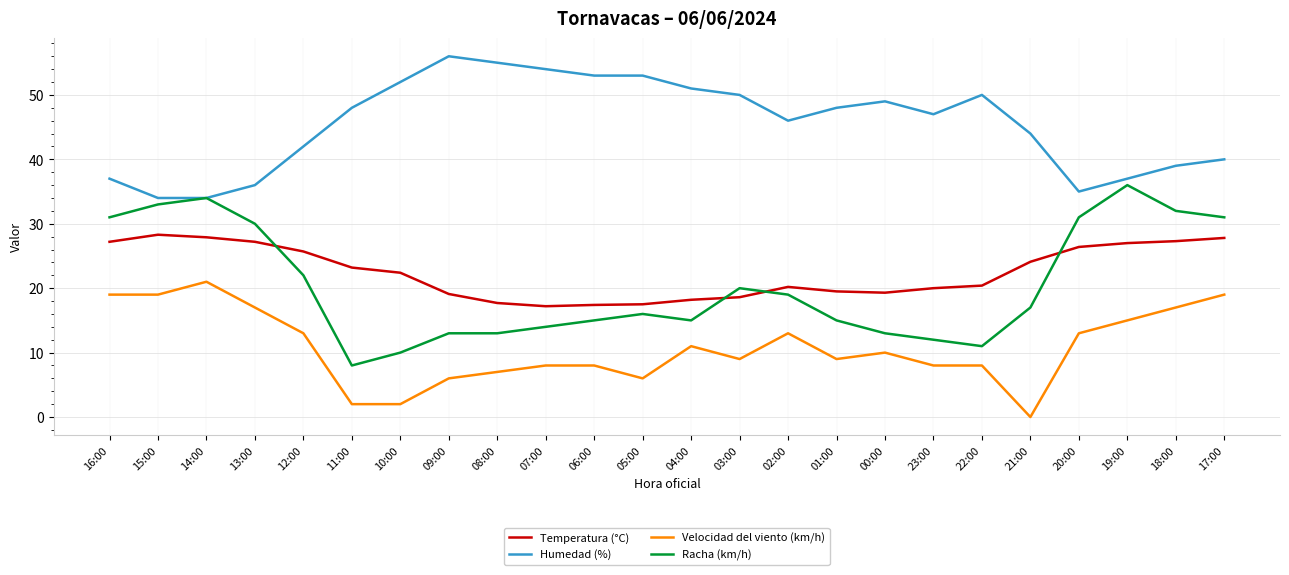

Which series has the largest range (max minus min)?

Racha (km/h)